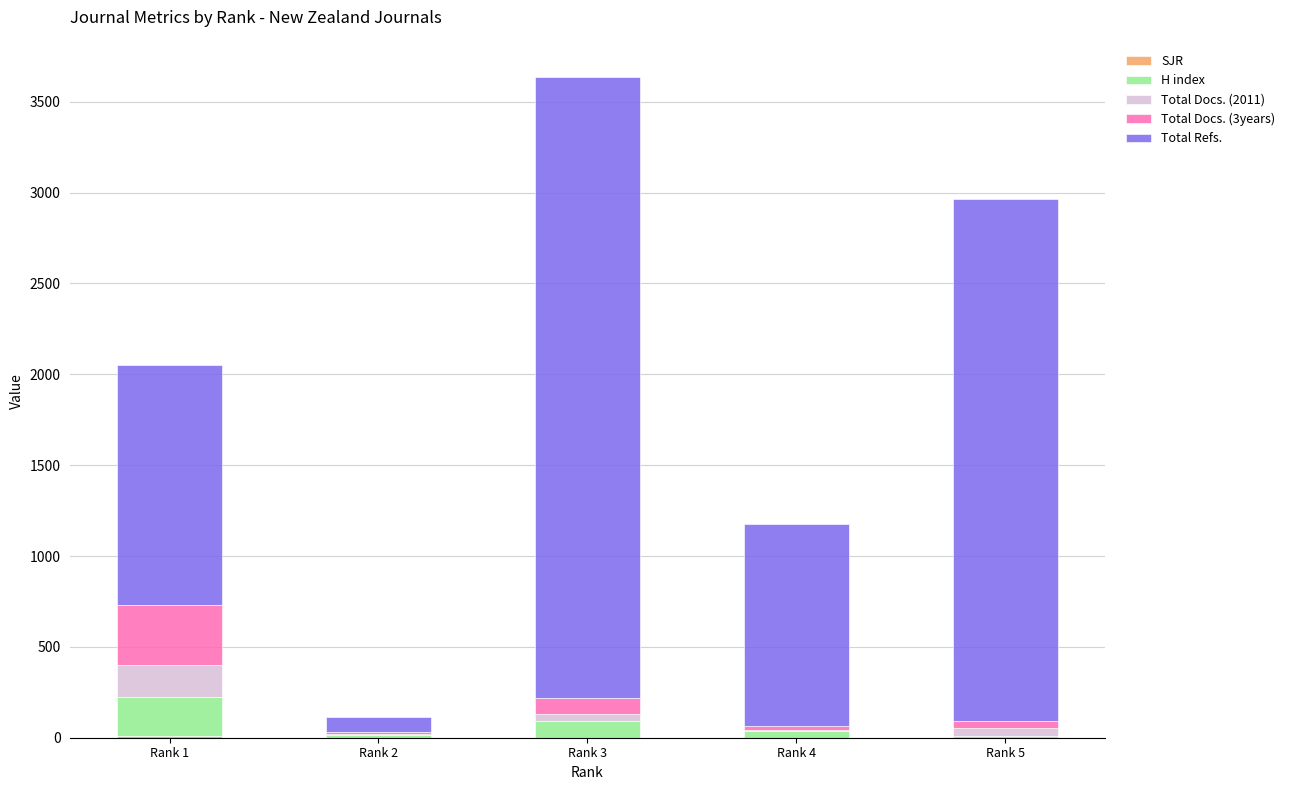

At which category is the sum across all series the highest?

Rank 3